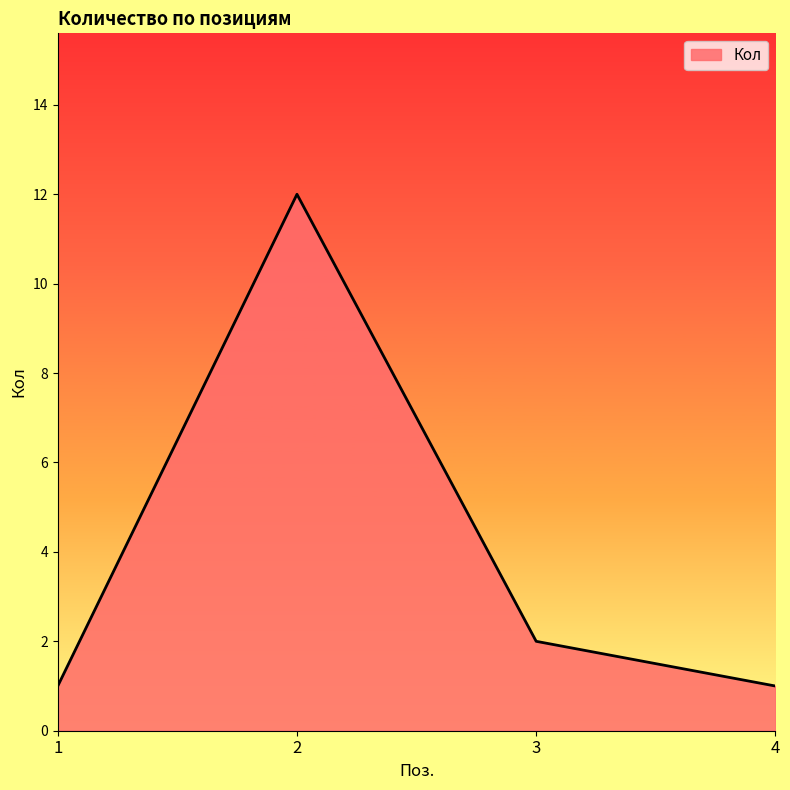

What is the greatest value displayed?

12